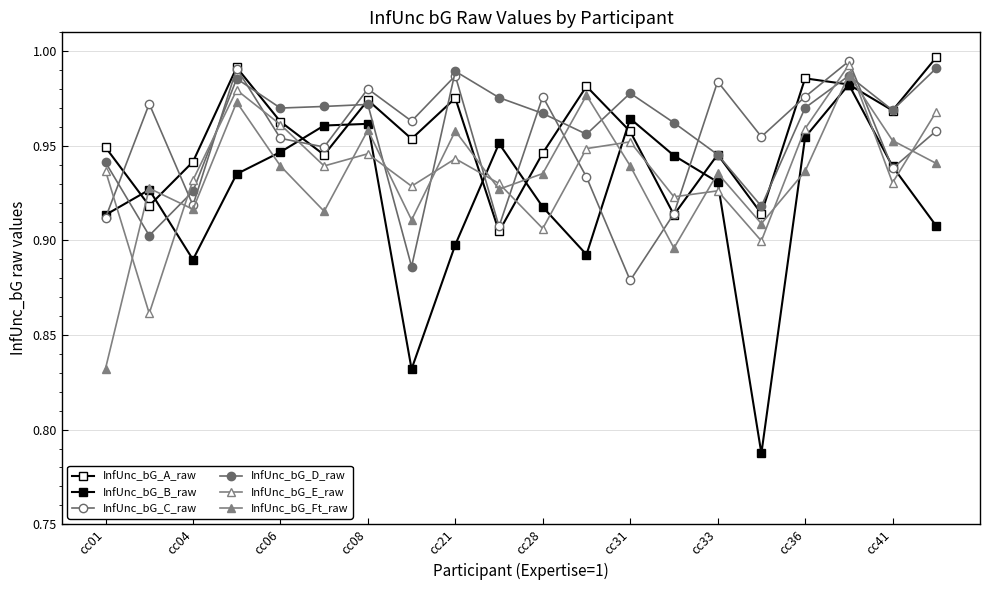

Which series has the largest range (max minus min)?

InfUnc_bG_B_raw